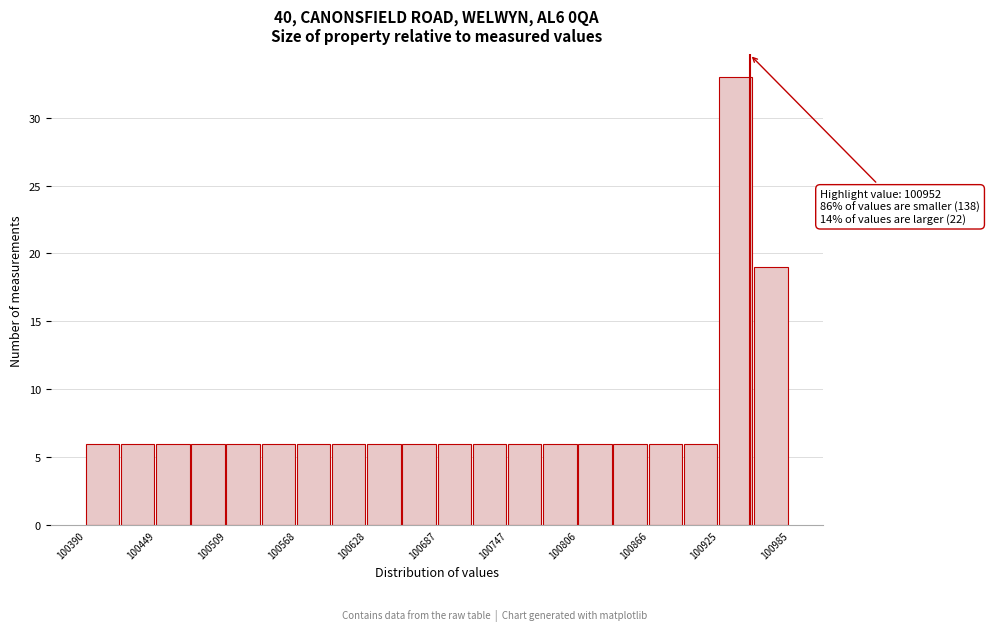

Read against the x-axis, roughly where is the centre of the tallest bar?

100940